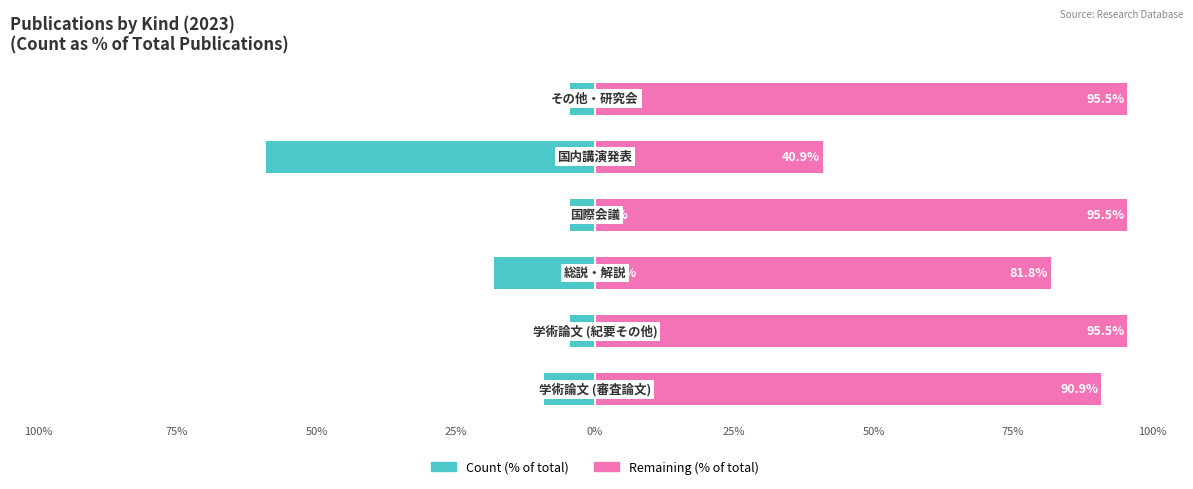

What is the value of the Count (% of total) bar at the 1st from the left?

-9.1